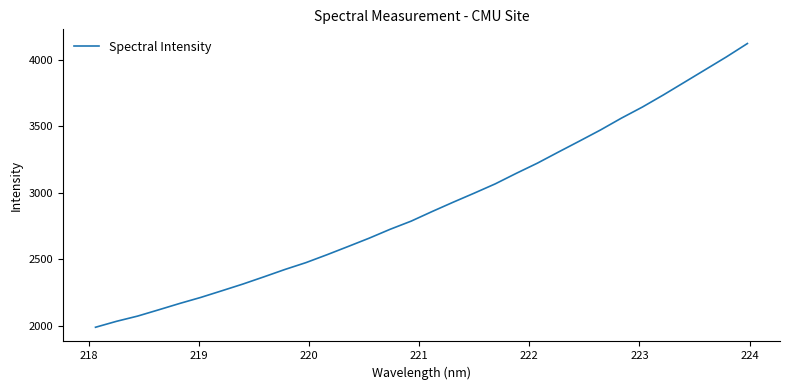

What is the smallest value displayed?

1986.8